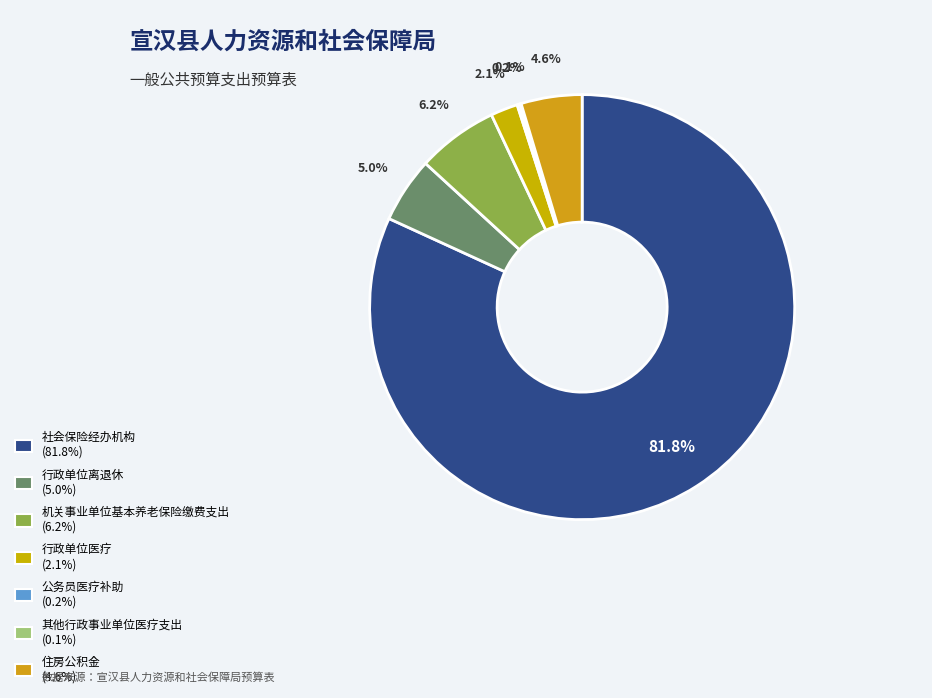

The 机关事业单位基本养老保险缴费支出 slice represents 6% of the pie. True or false?

True